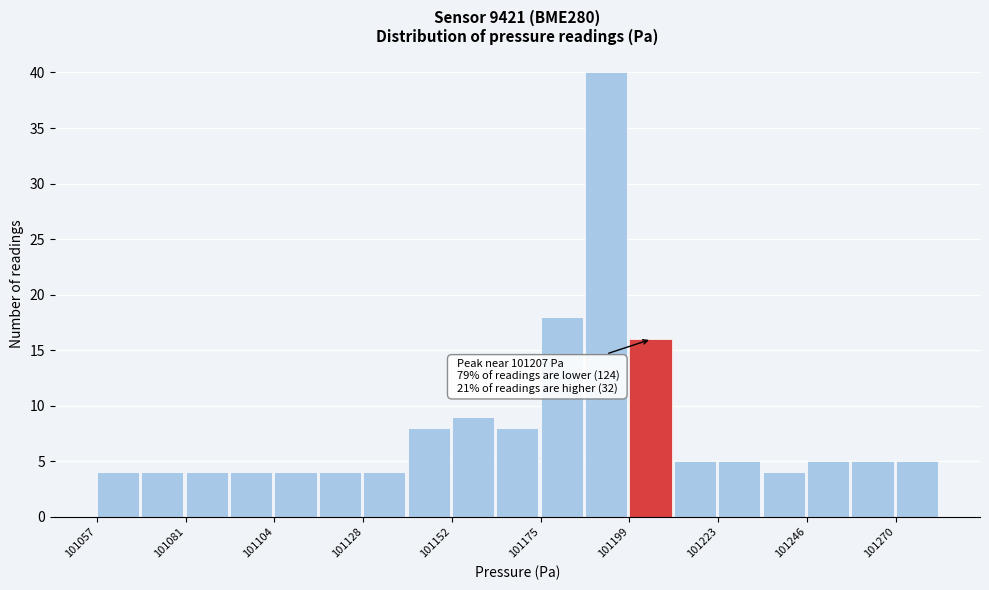

Around what value on the x-axis is the tallest bar? Give the approximate position of its centre, as read against the axis.

101195